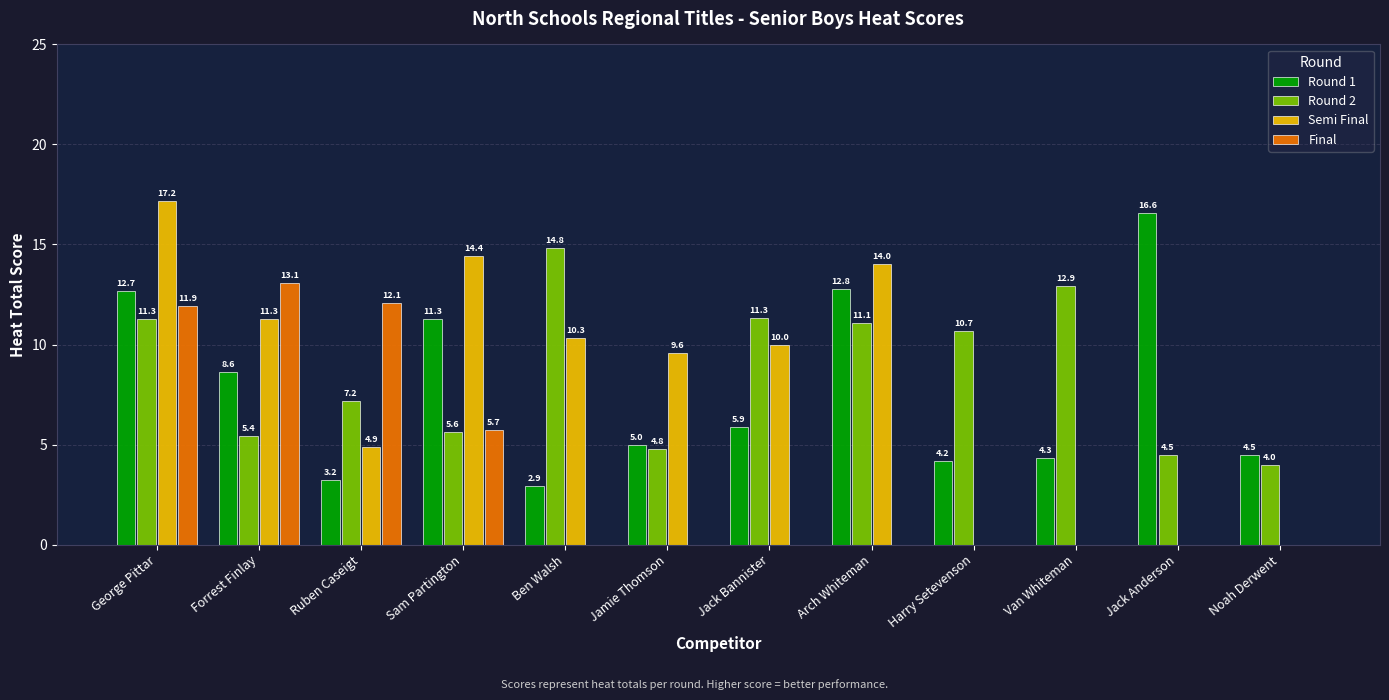

What is the sum of the Round 1 values at Van Whiteman and Noah Derwent?

8.8